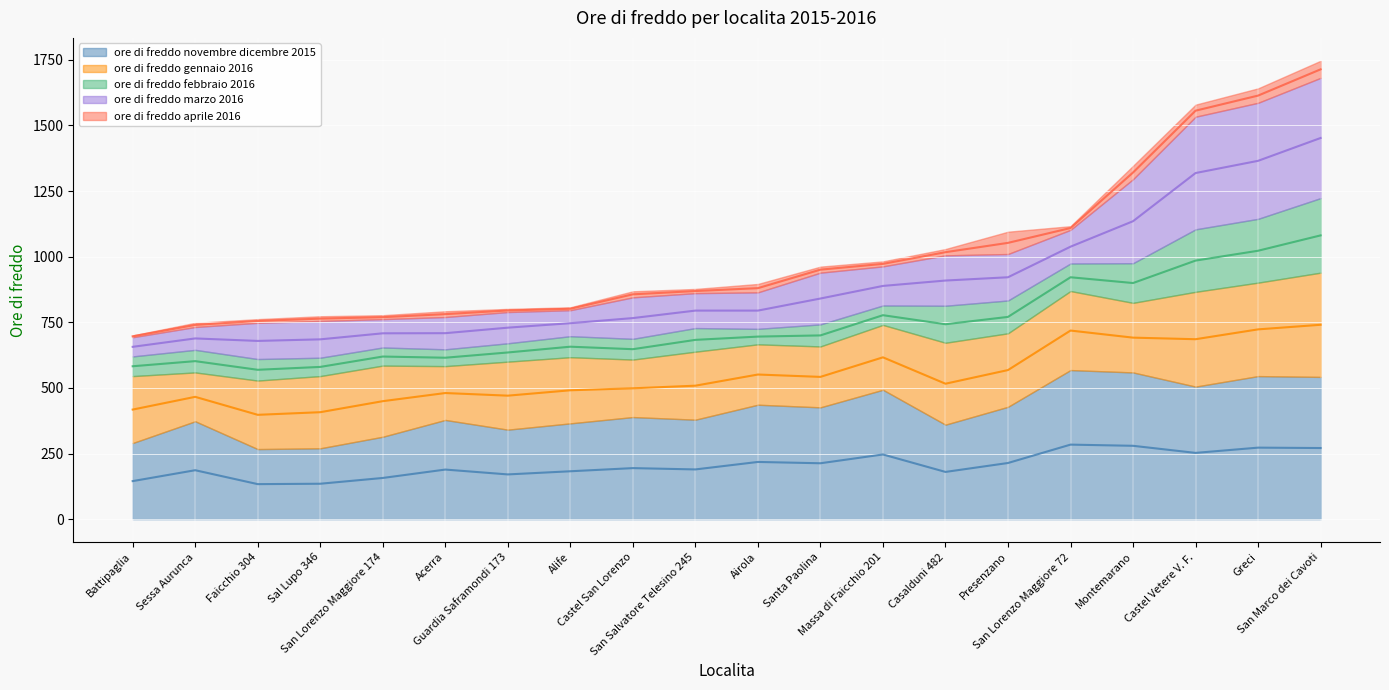

What are all the series names shown in the legend?

ore di freddo novembre dicembre 2015 (mean line), ore di freddo gennaio 2016 (mean line), ore di freddo febbraio 2016 (mean line), ore di freddo marzo 2016 (mean line), ore di freddo aprile 2016 (mean line)